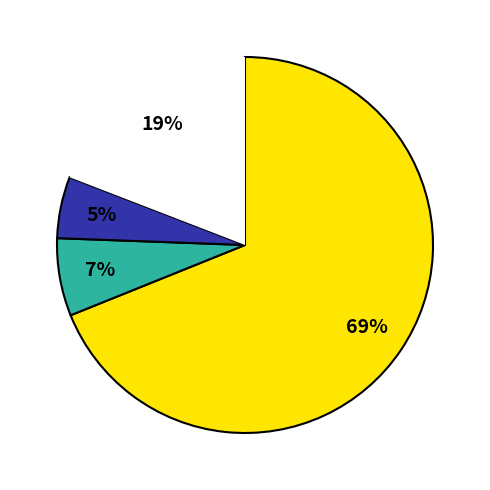

To the nearest percent, what is the average slice percentage?

25%